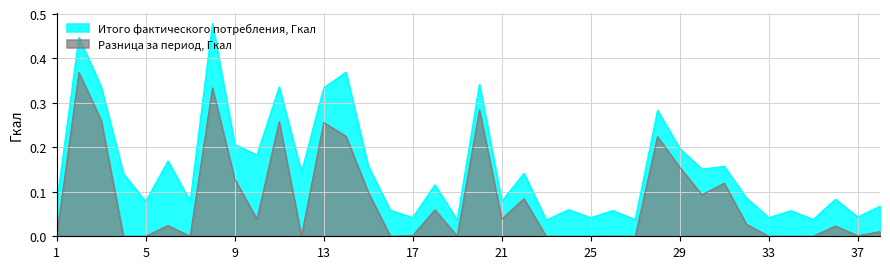

How many interior local valleys does the Итого фактического потребления, Гкал series have?

14